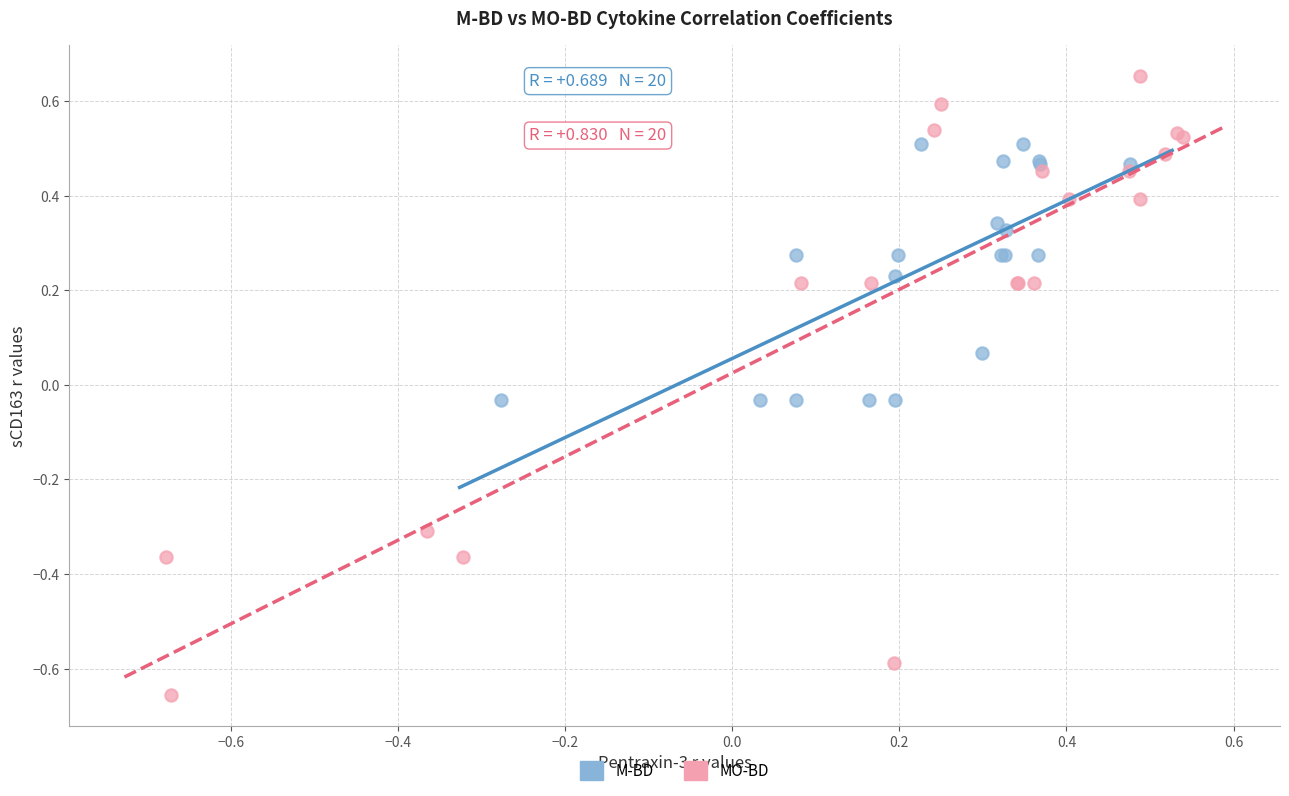

Which series has the widest spread of Y values?

MO-BD